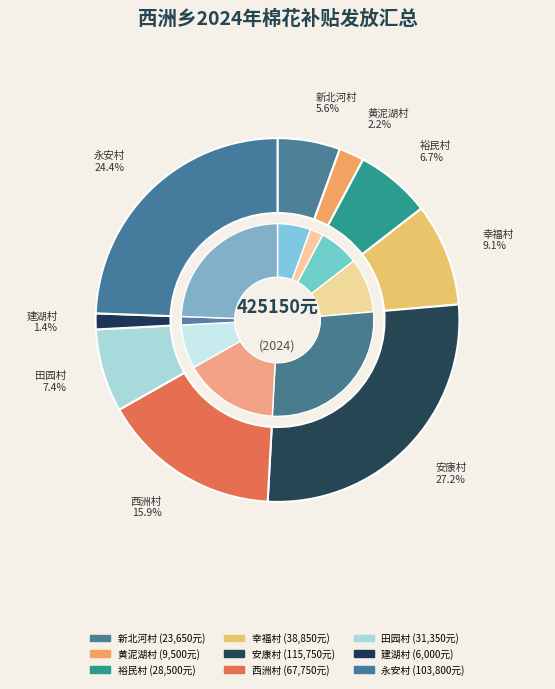

What is the change in value from 新北河村 to 黄泥湖村?

-14150